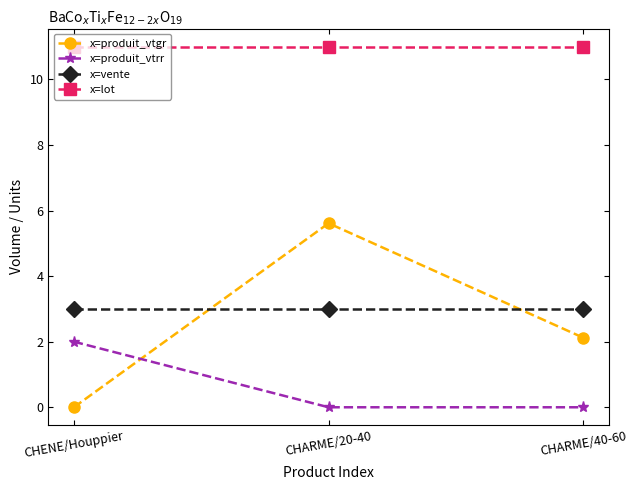

What are all the series names shown in the legend?

x=produit_vtgr, x=produit_vtrr, x=vente, x=lot